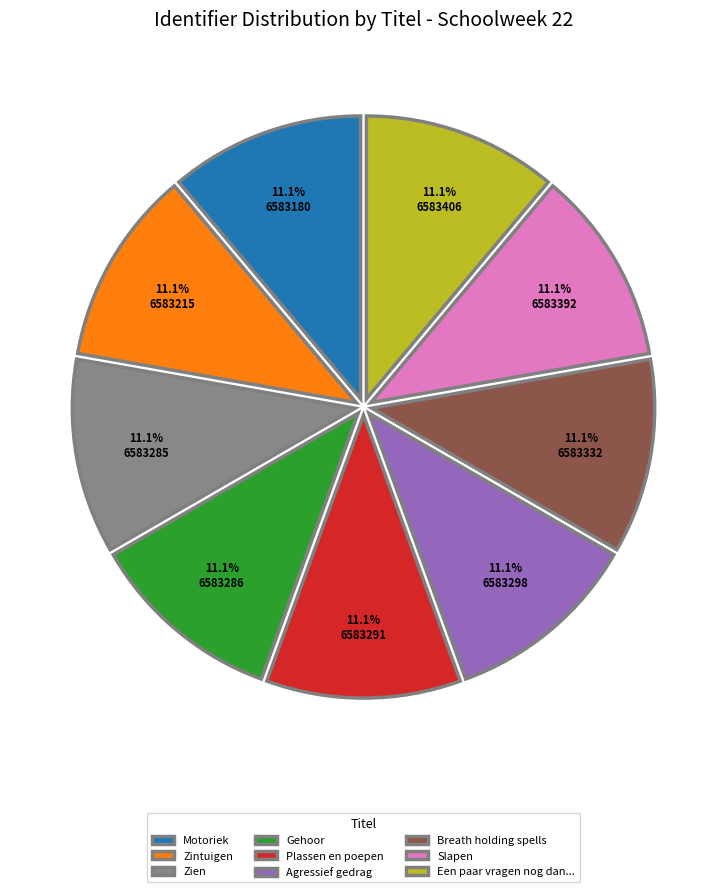

How much of the chart is everything except Gehoor?

88.9%